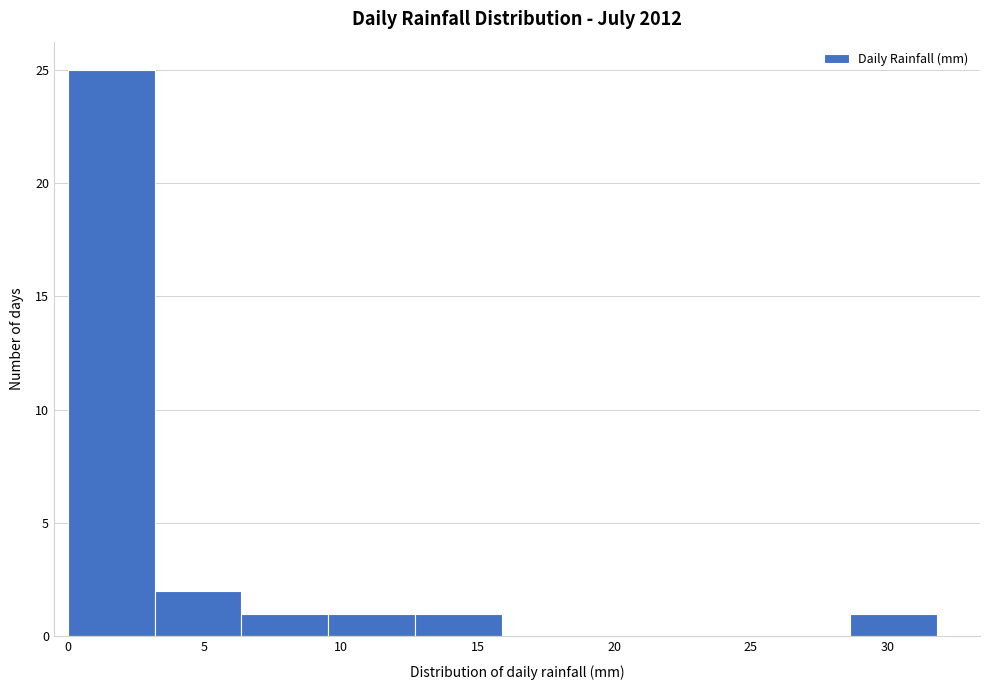

Reading left to right, list every bar in this chart as the range it spans on the x-axis followed by its height. Neither the bar edges nor the heights are printed on the chart, so give them approximately, as read against the axes.

0.0 to 3.0: 25
3.0 to 6.5: 2
6.5 to 9.5: 1
9.5 to 12.5: 1
12.5 to 16.0: 1
16.0 to 19.0: 0
19.0 to 22.5: 0
22.5 to 25.5: 0
25.5 to 28.5: 0
28.5 to 32.0: 1